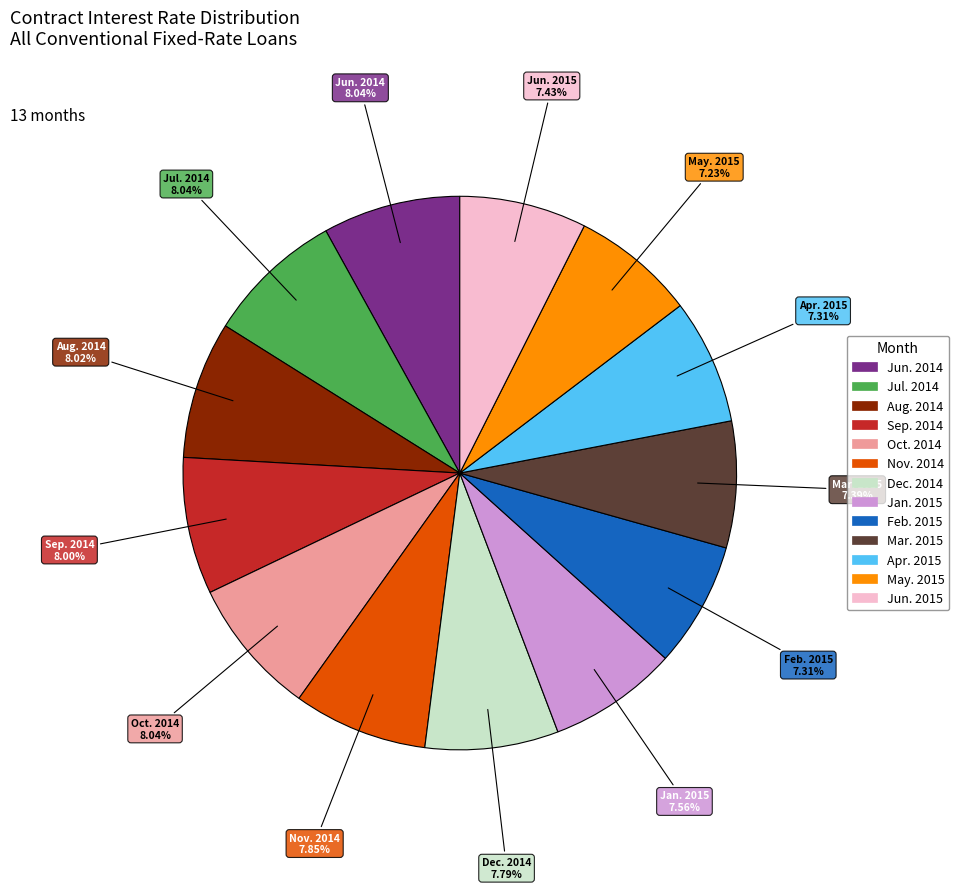

What percentage is the Apr. 2015 slice, to the nearest percent?

7%